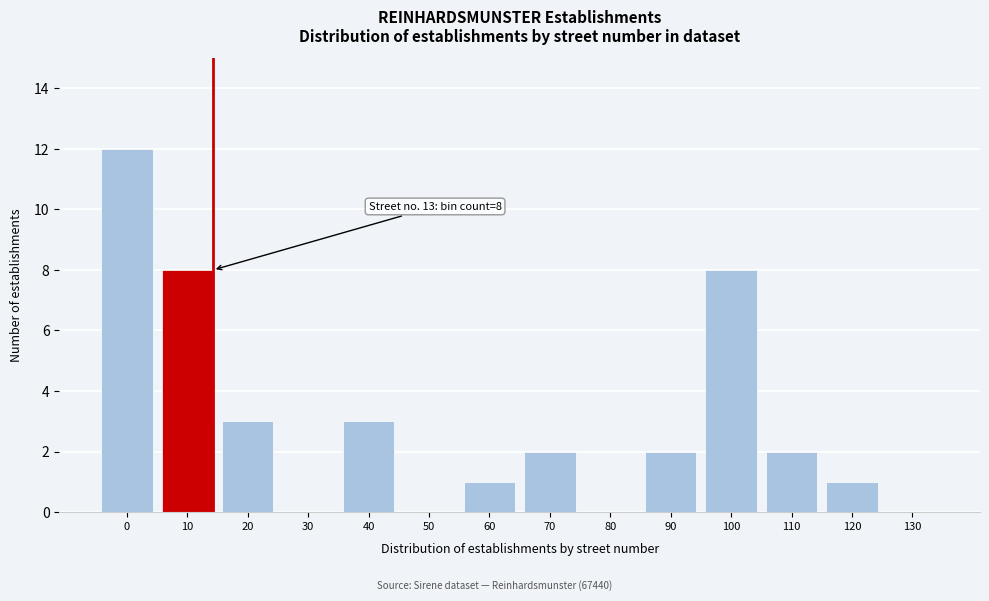

Reading left to right, extract all data points from this chart.

0=12	10=8	20=3	30=0	40=3	50=0	60=1	70=2	80=0	90=2	100=8	110=2	120=1	130=0